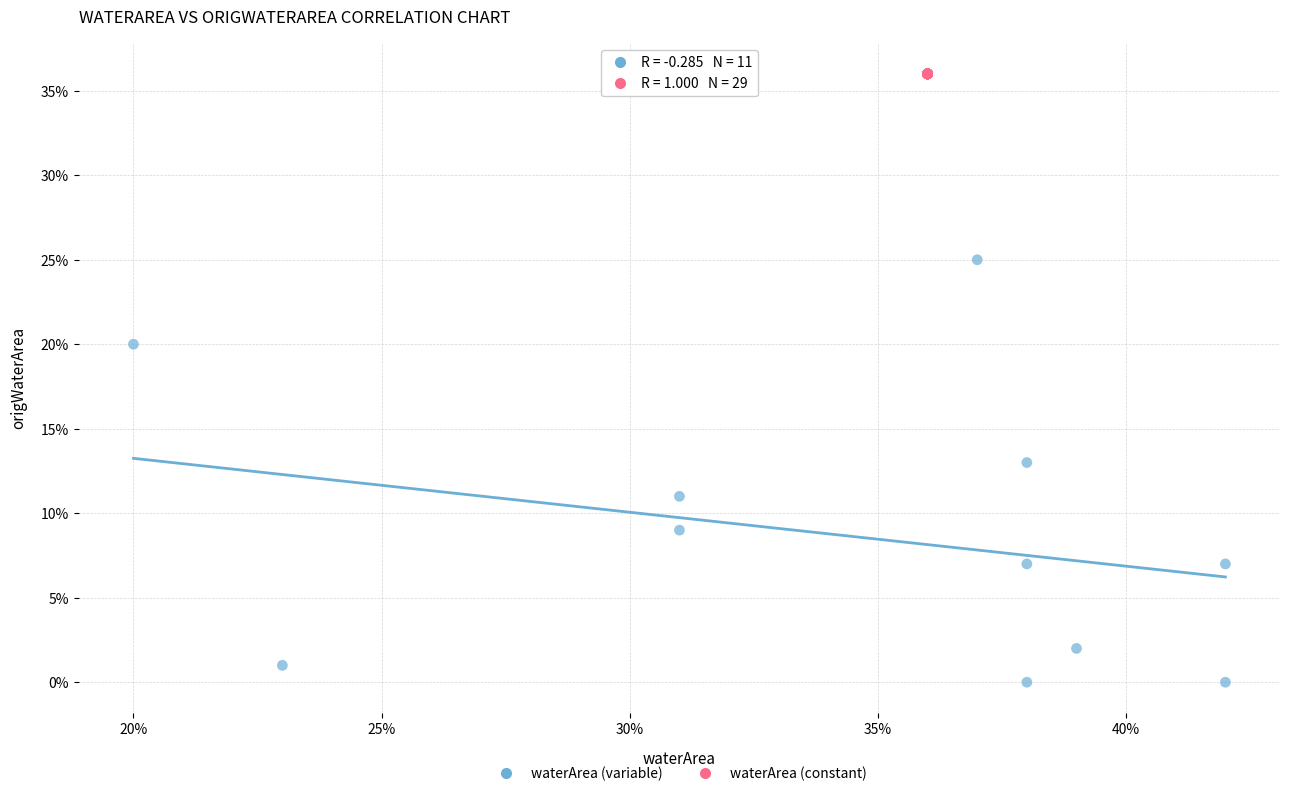

What are all the series names shown in the legend?

waterArea (variable), waterArea (constant)